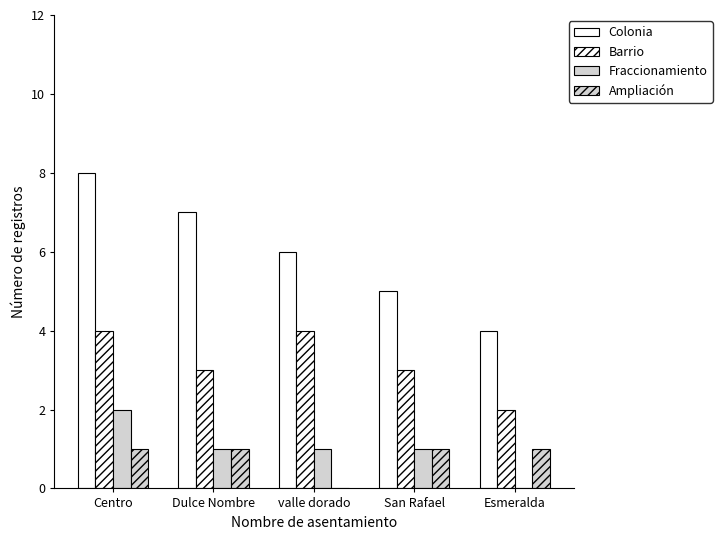

How many distinct data groups are displayed?

4